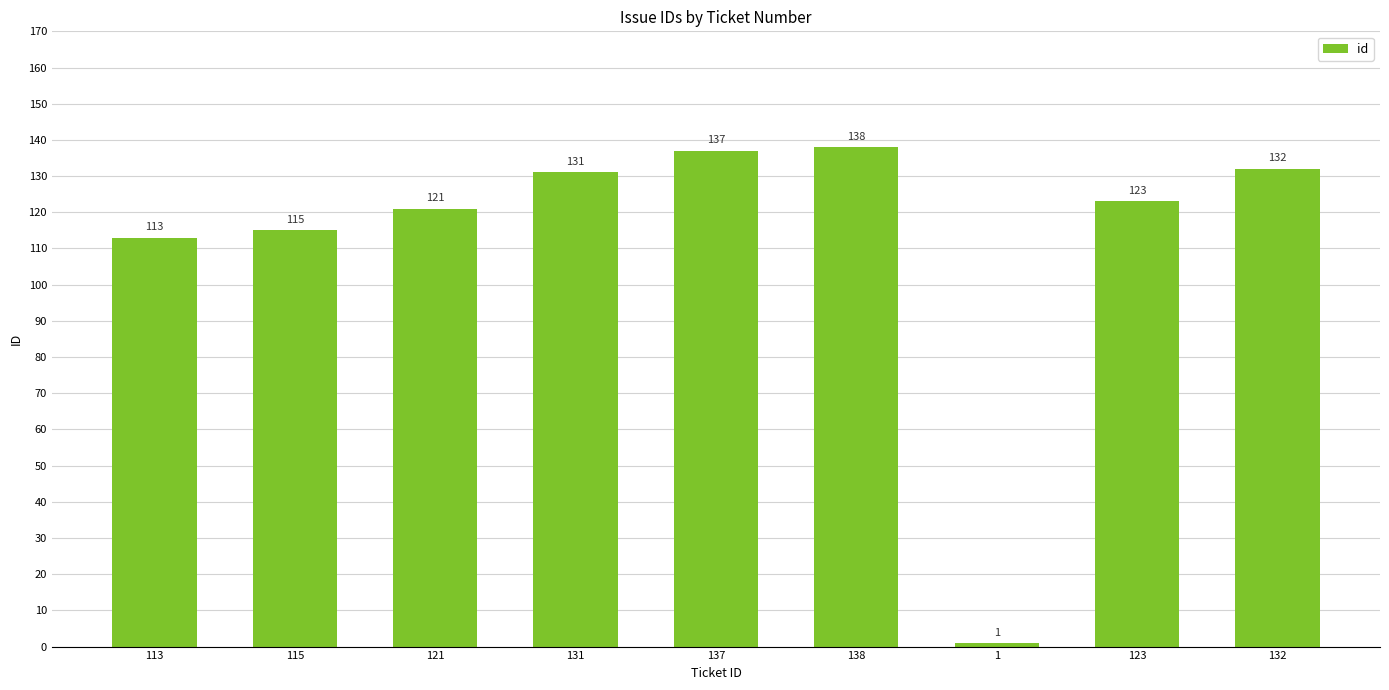

What is the average value?

112